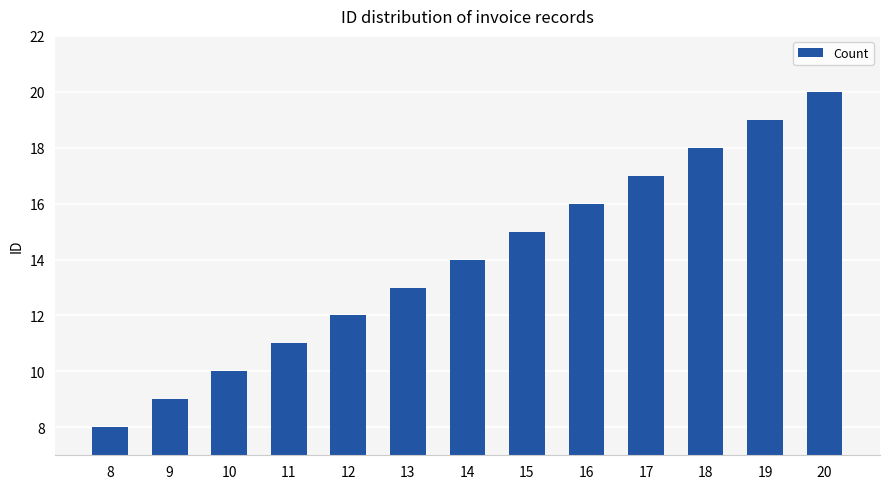

List the labels in order of value, largest first.

20, 19, 18, 17, 16, 15, 14, 13, 12, 11, 10, 9, 8